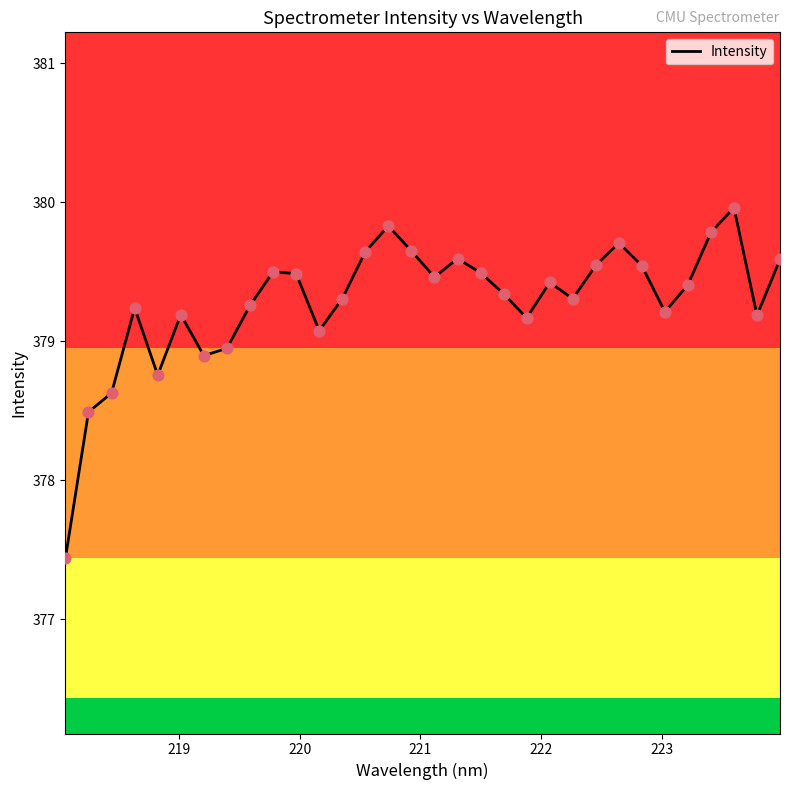

What is the greatest value displayed?

380.0